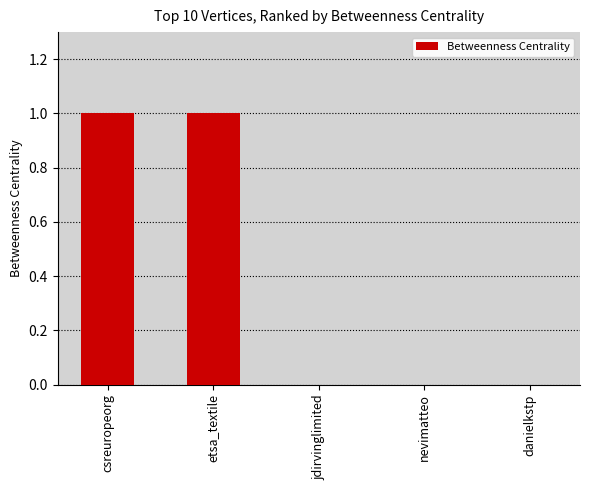

The chart shows a value of -1 at jdirvinglimited. True or false?

False